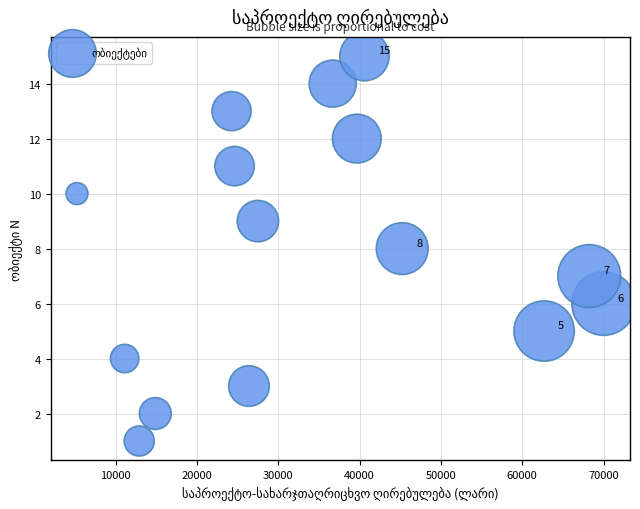

What is the range of Y values (max minus min)?

14